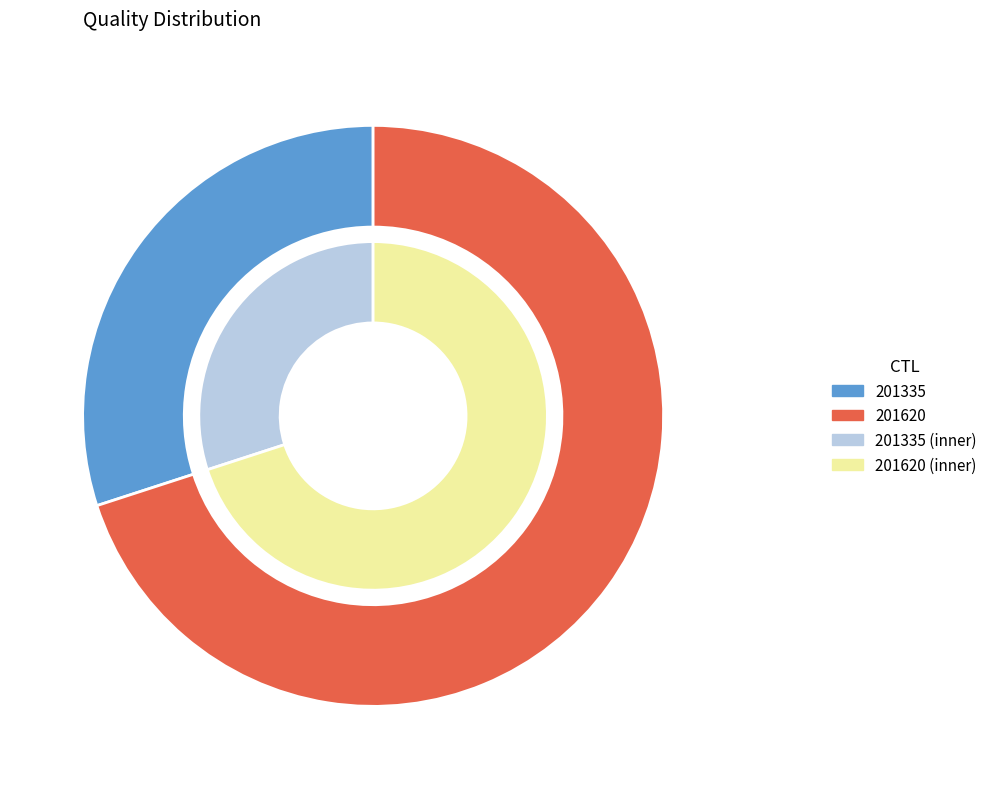

What is the largest slice in the pie chart?

201620